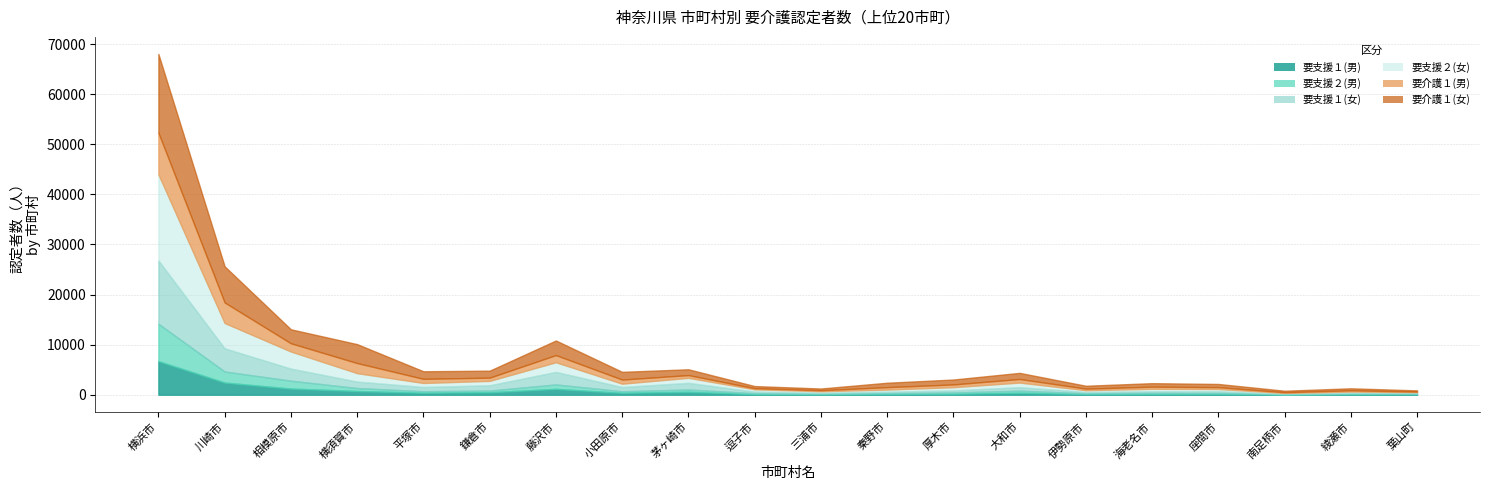

Reading right to left, list all the values displayed in this chart.

要支援１(男): 葉山町=124	綾瀬市=110	南足柄市=56	座間市=171	海老名市=155	伊勢原市=144	大和市=390	厚木市=203	秦野市=145	三浦市=85	逗子市=120	茅ヶ崎市=592	小田原市=390	藤沢市=1167	鎌倉市=498	平塚市=406	横須賀市=746	相模原市=1230	川崎市=2431	横浜市=6701
要支援２(男): 葉山町=59	綾瀬市=92	南足柄市=56	座間市=180	海老名市=218	伊勢原市=150	大和市=424	厚木市=243	秦野市=172	三浦市=110	逗子市=186	茅ヶ崎市=450	小田原市=303	藤沢市=888	鎌倉市=334	平塚市=297	横須賀市=590	相模原市=1569	川崎市=2208	横浜市=7467
要支援１(女): 葉山町=210	綾瀬市=211	南足柄市=85	座間市=339	海老名市=322	伊勢原市=255	大和市=702	厚木市=418	秦野市=289	三浦市=207	逗子市=316	茅ヶ崎市=1333	小田原市=852	藤沢市=2503	鎌倉市=1054	平塚市=847	横須賀市=1292	相模原市=2419	川崎市=4625	横浜市=12640
要支援２(女): 葉山町=127	綾瀬市=222	南足柄市=165	座間市=456	海老名市=487	伊勢原市=361	大和市=910	厚木市=644	秦野市=429	三浦市=299	逗子市=464	茅ヶ崎市=999	小田原市=662	藤沢市=1927	鎌倉市=883	平塚市=799	横須賀市=1679	相模原市=3407	川崎市=5052	横浜市=17187
要介護１(男): 葉山町=105	綾瀬市=250	南足柄市=137	座間市=372	海老名市=433	伊勢原市=308	大和市=717	厚木市=546	秦野市=482	三浦市=198	逗子市=220	茅ヶ崎市=547	小田原市=819	藤沢市=1430	鎌倉市=641	平塚市=825	横須賀市=2015	相模原市=1647	川崎市=4104	横浜市=8316
要介護１(女): 葉山町=245	綾瀬市=397	南足柄市=301	座間市=632	海老名市=694	伊勢原市=575	大和市=1221	厚木市=982	秦野市=878	三浦市=343	逗子市=424	茅ヶ崎市=1161	小田原市=1544	藤沢市=2910	鎌倉市=1394	平塚市=1508	横須賀市=3778	相模原市=2789	川崎市=7212	横浜市=15712